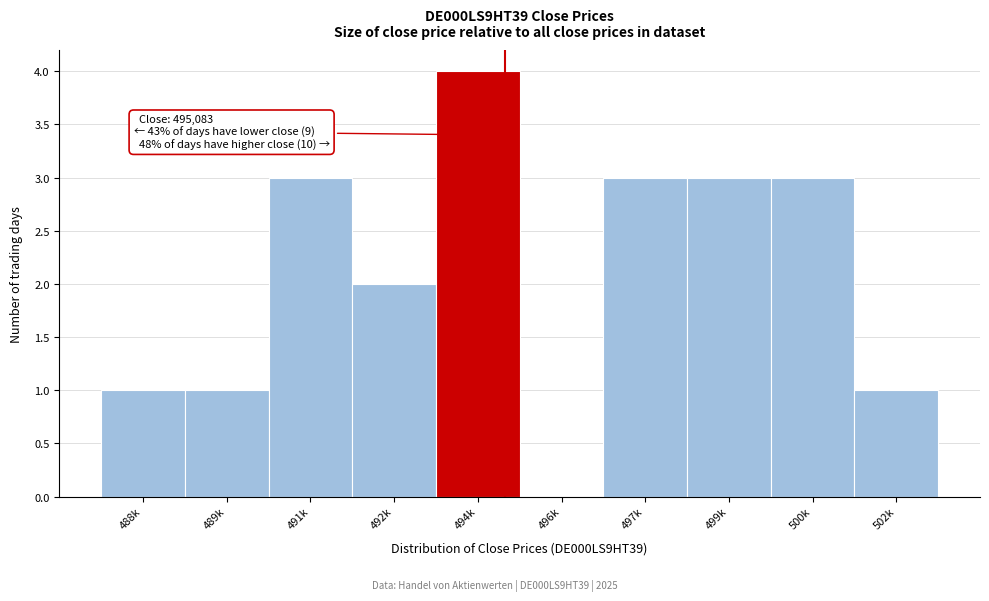

What is the change in value from 488k to 494k?

+3